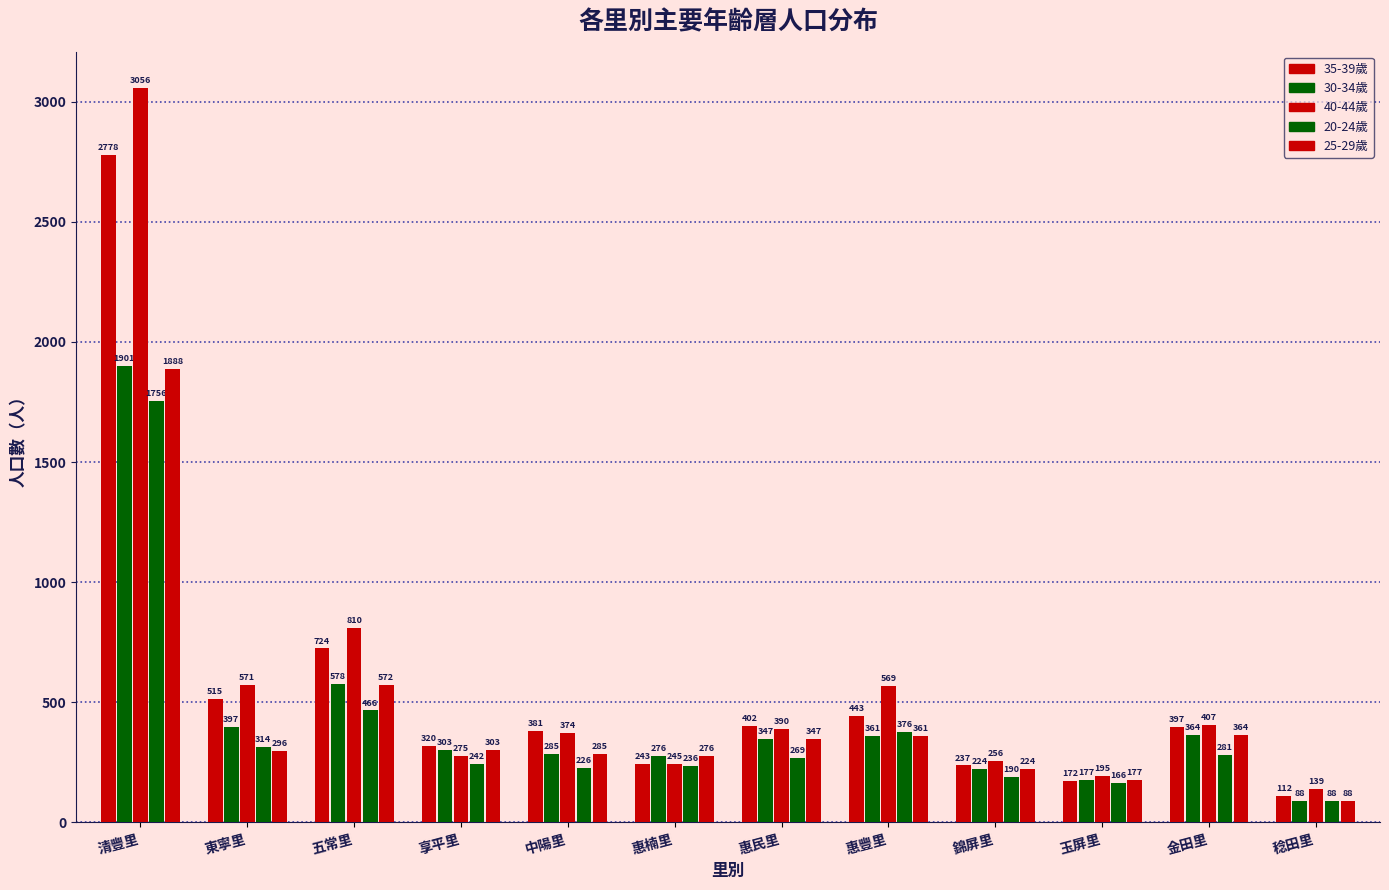

Reading left to right, extract all data points from this chart.

35-39歲: 清豐里=2778	東寧里=515	五常里=724	享平里=320	中陽里=381	惠楠里=243	惠民里=402	惠豐里=443	錦屏里=237	玉屏里=172	金田里=397	稔田里=112
30-34歲: 清豐里=1901	東寧里=397	五常里=578	享平里=303	中陽里=285	惠楠里=276	惠民里=347	惠豐里=361	錦屏里=224	玉屏里=177	金田里=364	稔田里=88
40-44歲: 清豐里=3056	東寧里=571	五常里=810	享平里=275	中陽里=374	惠楠里=245	惠民里=390	惠豐里=569	錦屏里=256	玉屏里=195	金田里=407	稔田里=139
20-24歲: 清豐里=1756	東寧里=314	五常里=466	享平里=242	中陽里=226	惠楠里=236	惠民里=269	惠豐里=376	錦屏里=190	玉屏里=166	金田里=281	稔田里=88
25-29歲: 清豐里=1888	東寧里=296	五常里=572	享平里=303	中陽里=285	惠楠里=276	惠民里=347	惠豐里=361	錦屏里=224	玉屏里=177	金田里=364	稔田里=88